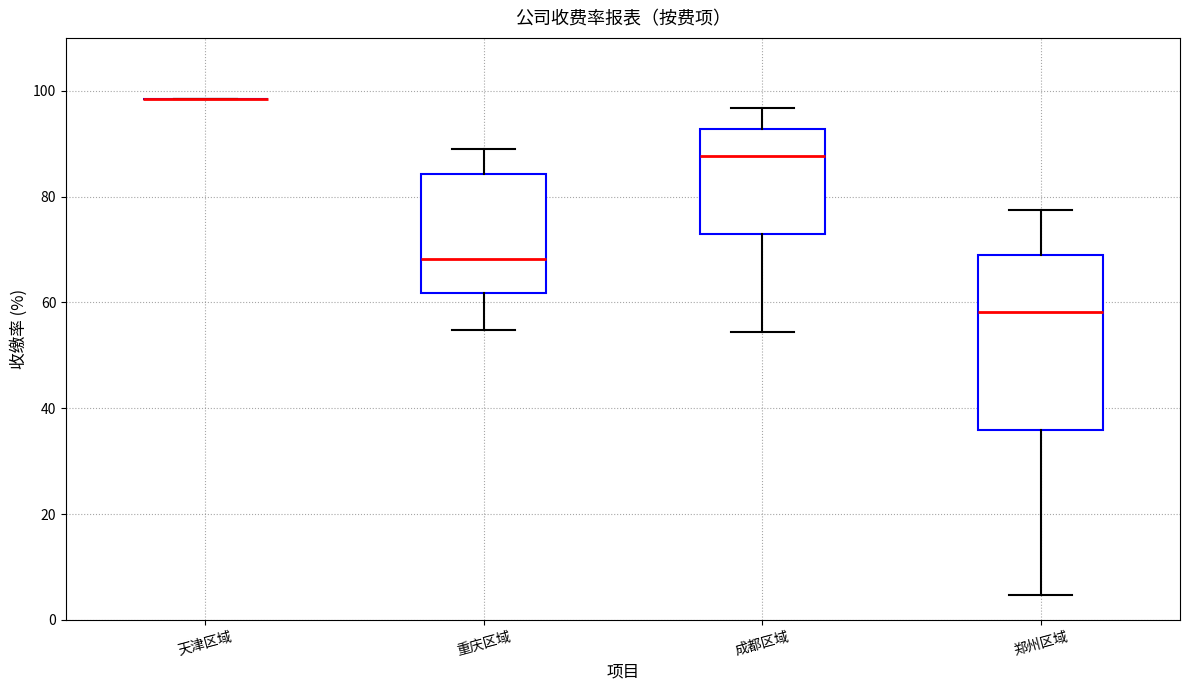

Which box is the tallest, from its lower edge to its upper edge?

郑州区域